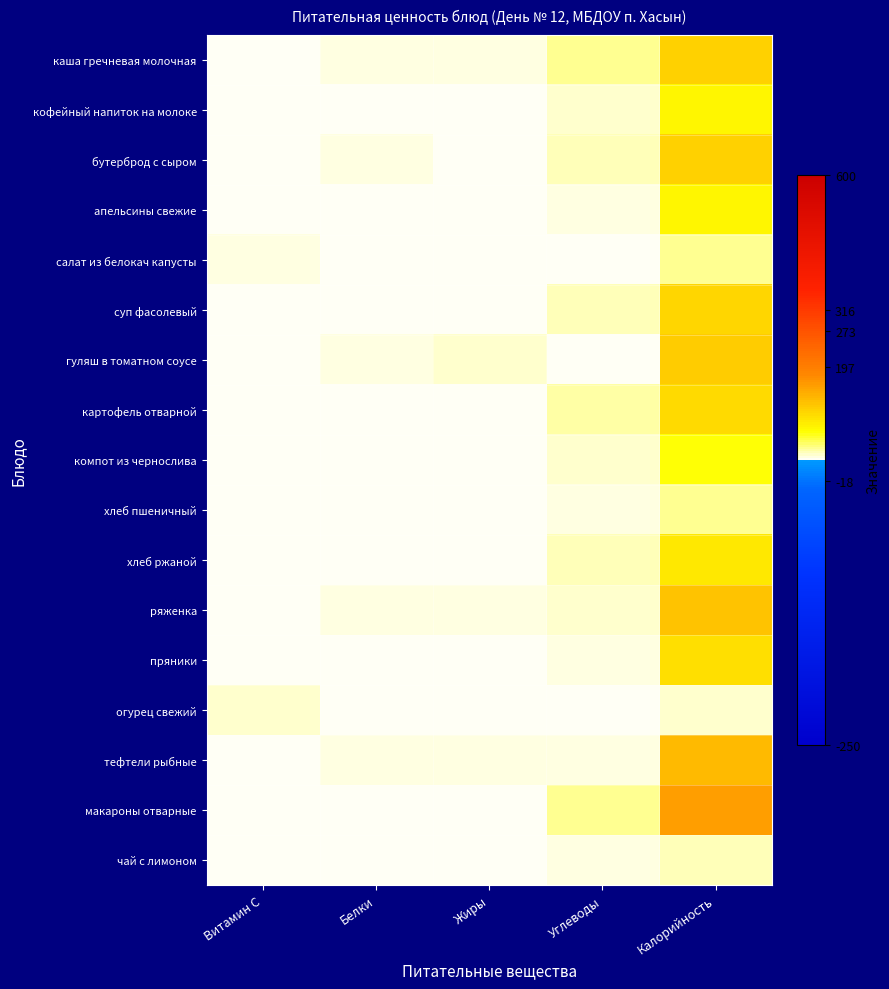

Which has a higher value, Витамин С or Белки?

Белки